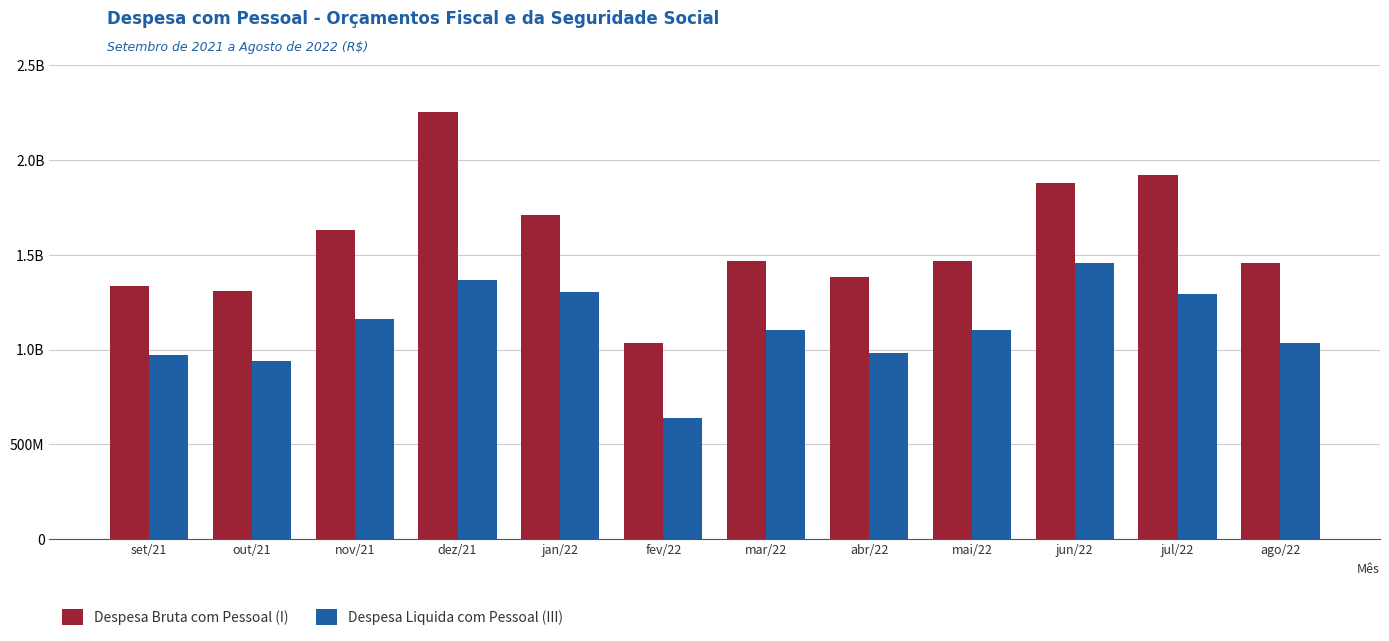

True or false: Despesa Liquida com Pessoal (III) has a value of 972915277.8 at set/21.

True